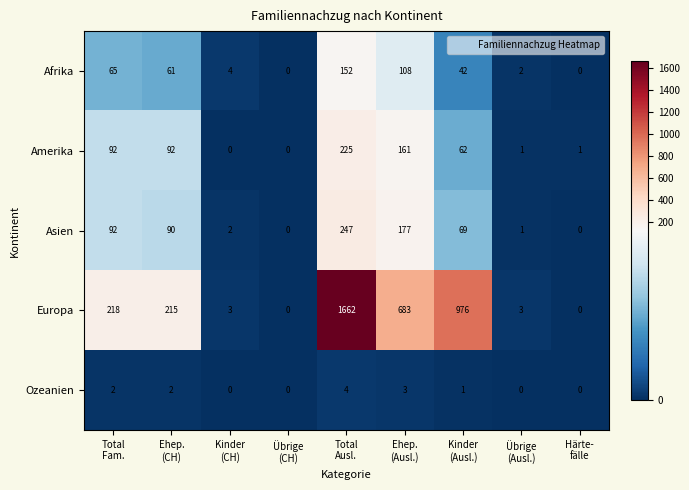

Which category has the highest value across all series?

Total
Ausl.